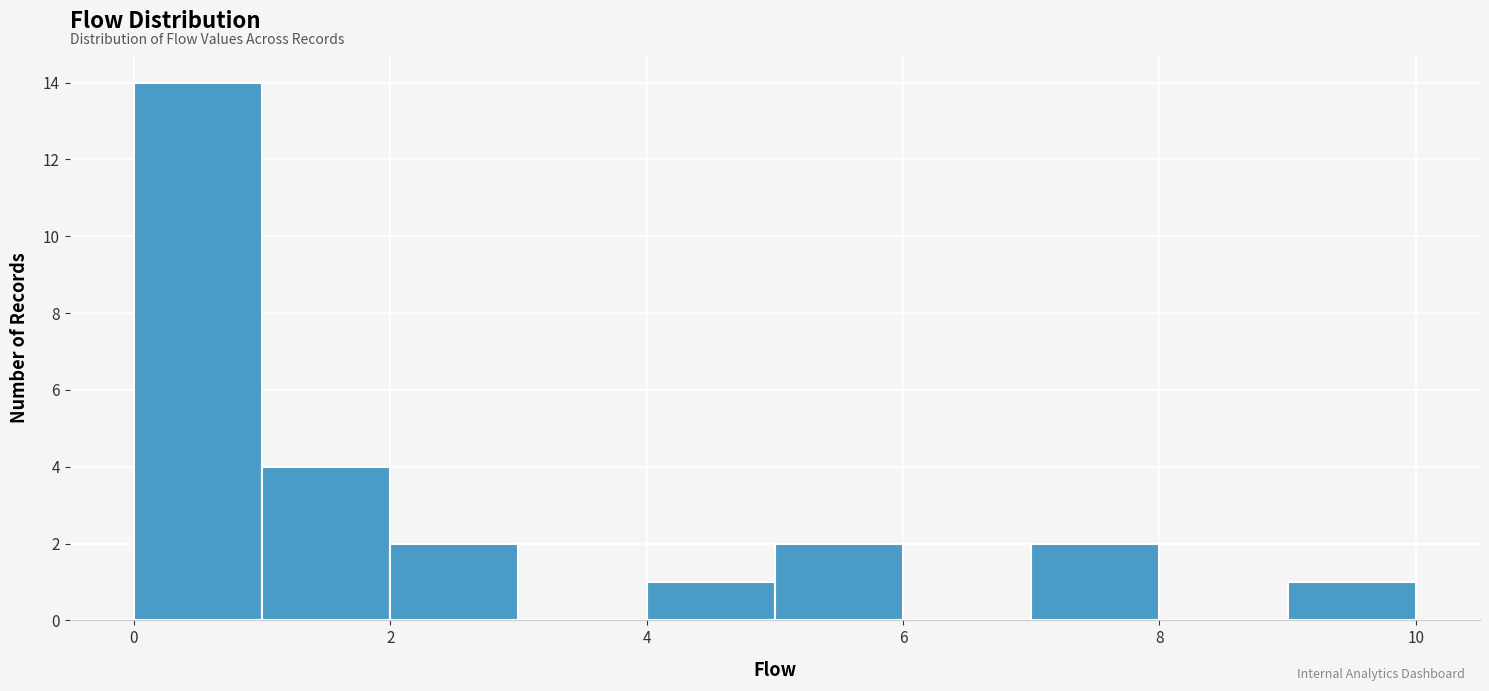

Which range on the x-axis has the tallest bar?

0 to 1